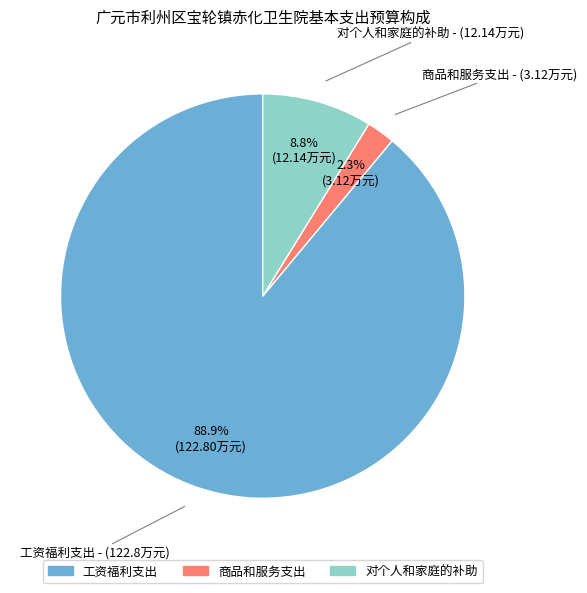

What is the smallest slice in the pie chart?

商品和服务支出